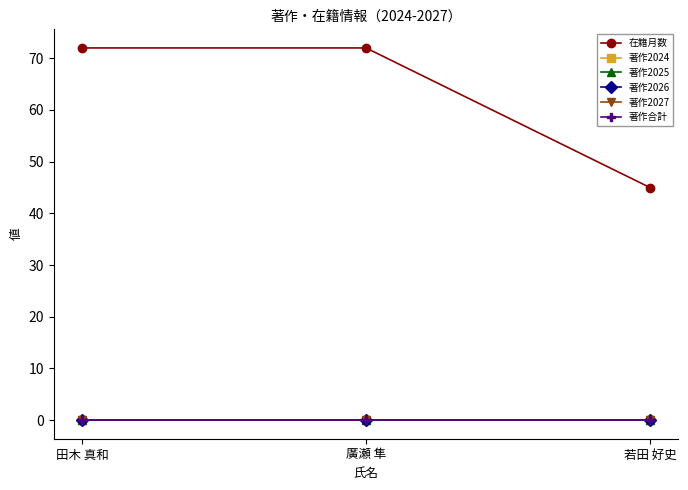

Is this an area chart (filled region under the line)?

No